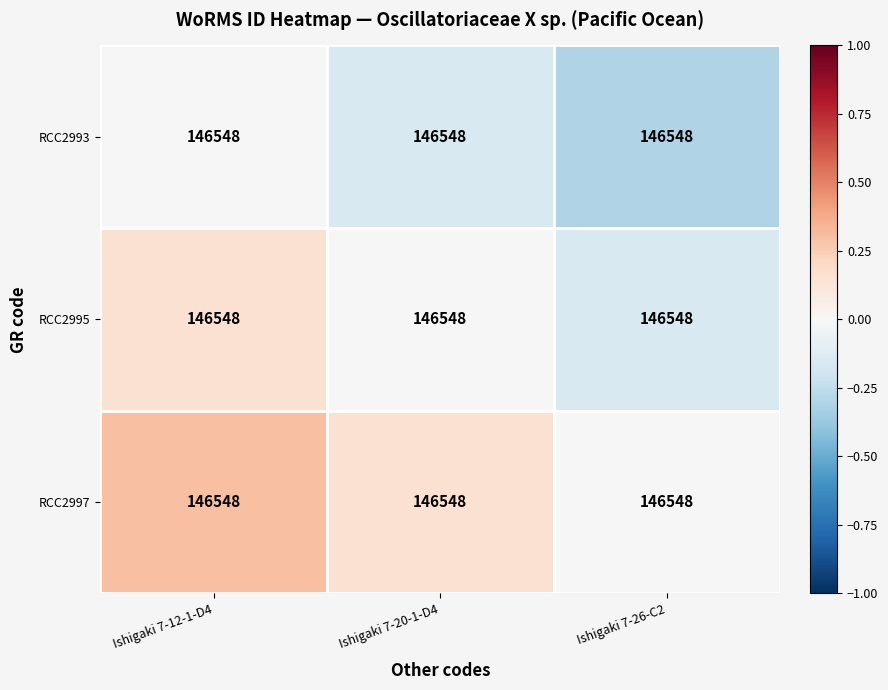

At which label is RCC2997 closest to 0?

Ishigaki 7-26-C2